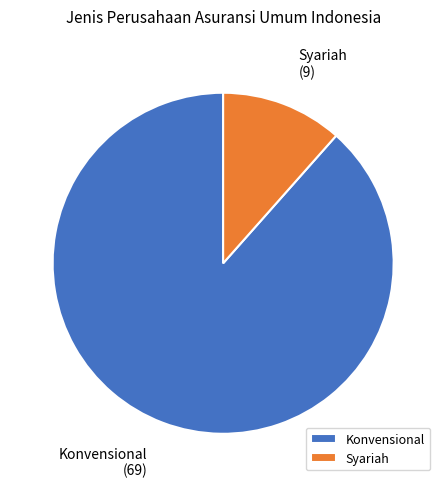

Which slice is the largest?

Konvensional